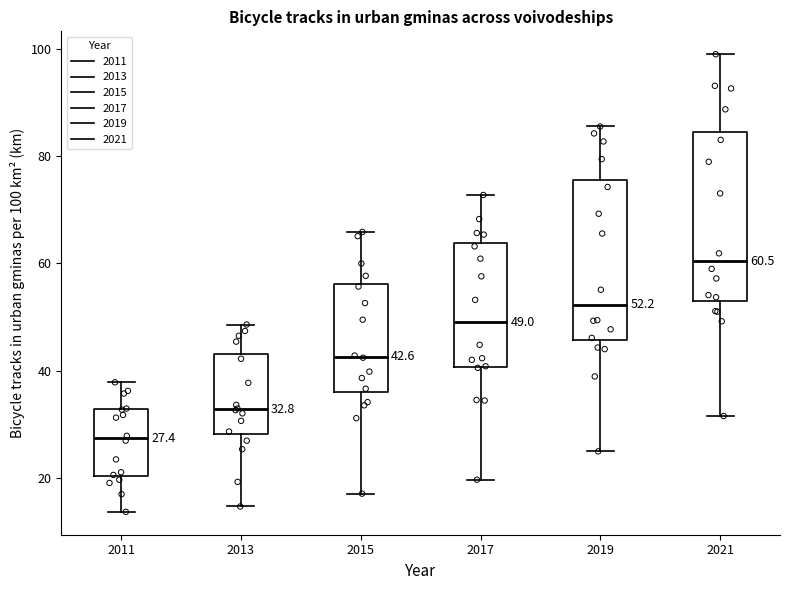

Which box's median line is the lowest?

2011